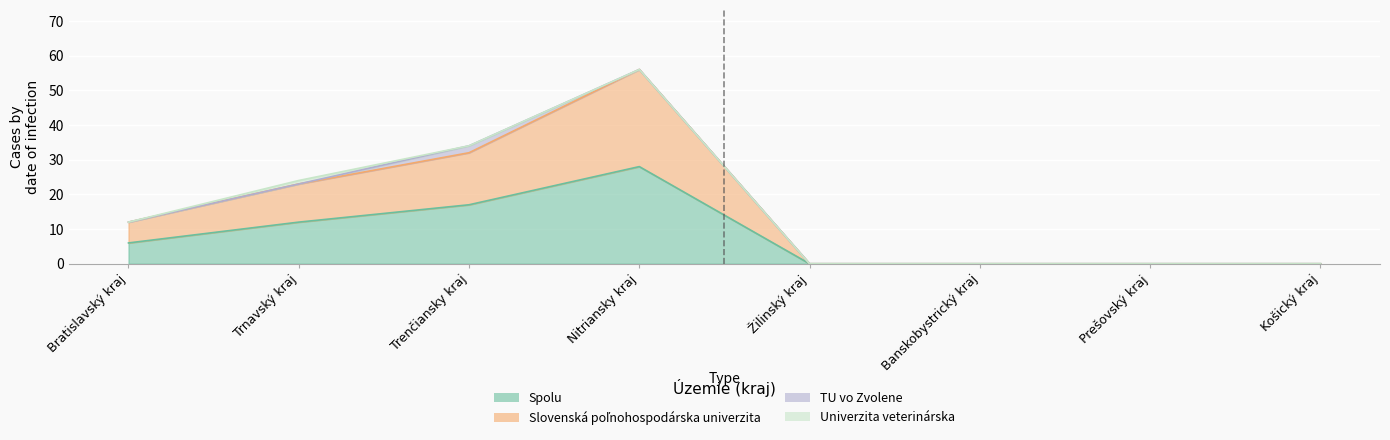

Which category has the lowest value in the Spolu series?

Žilinský kraj